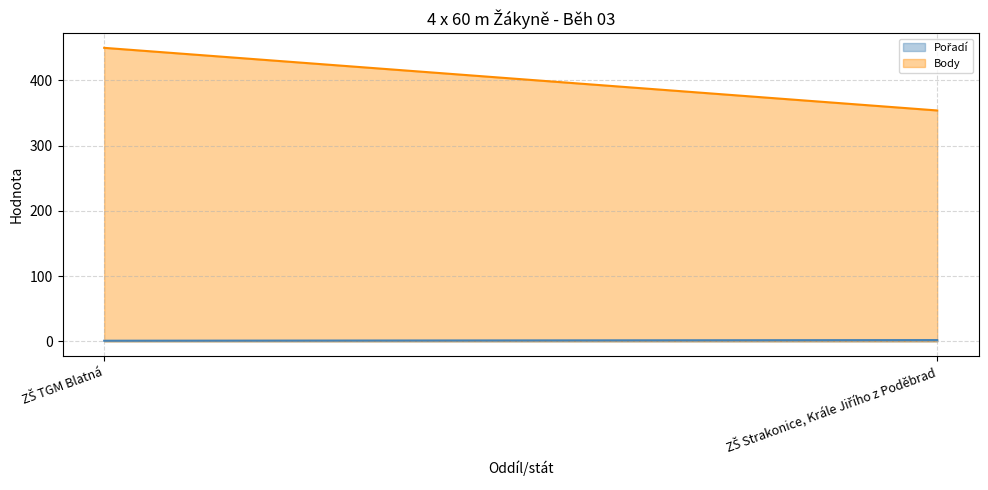

What position from the left is ZŠ TGM Blatná?

1